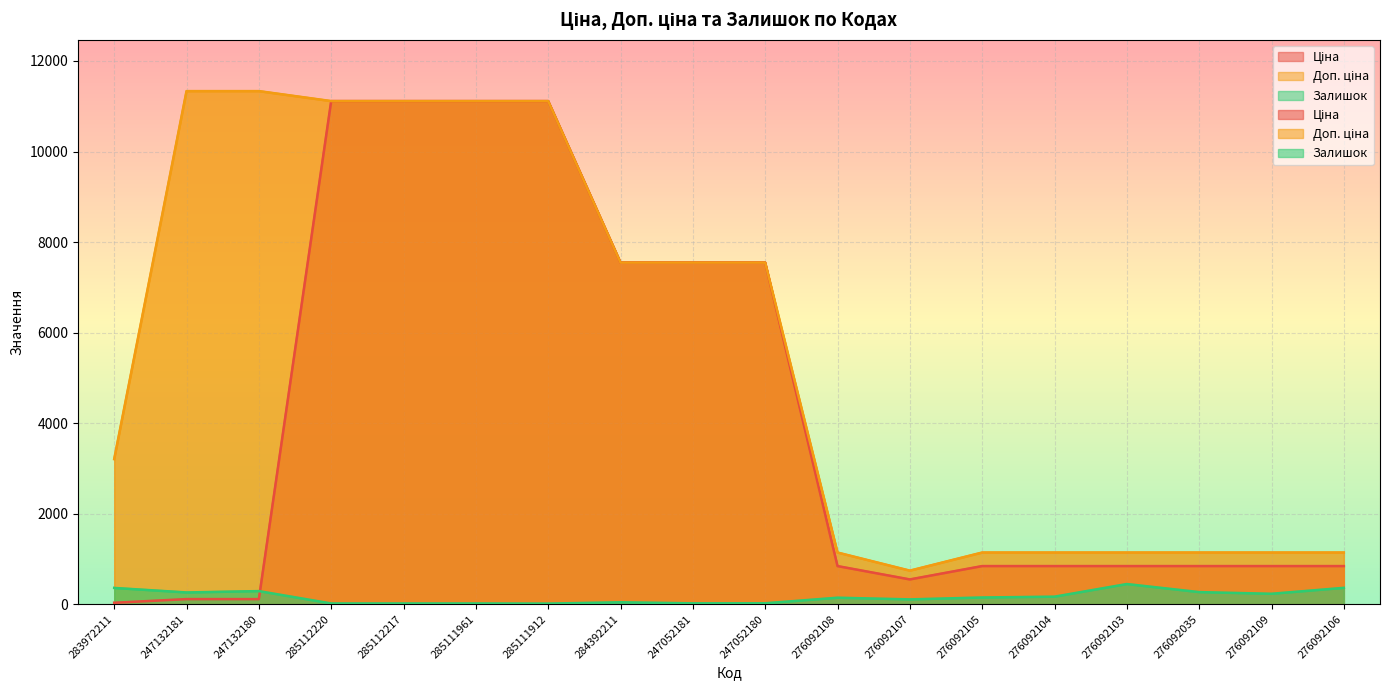

What is the difference between the maximum and minimum values in the Ціна series?

11081.5